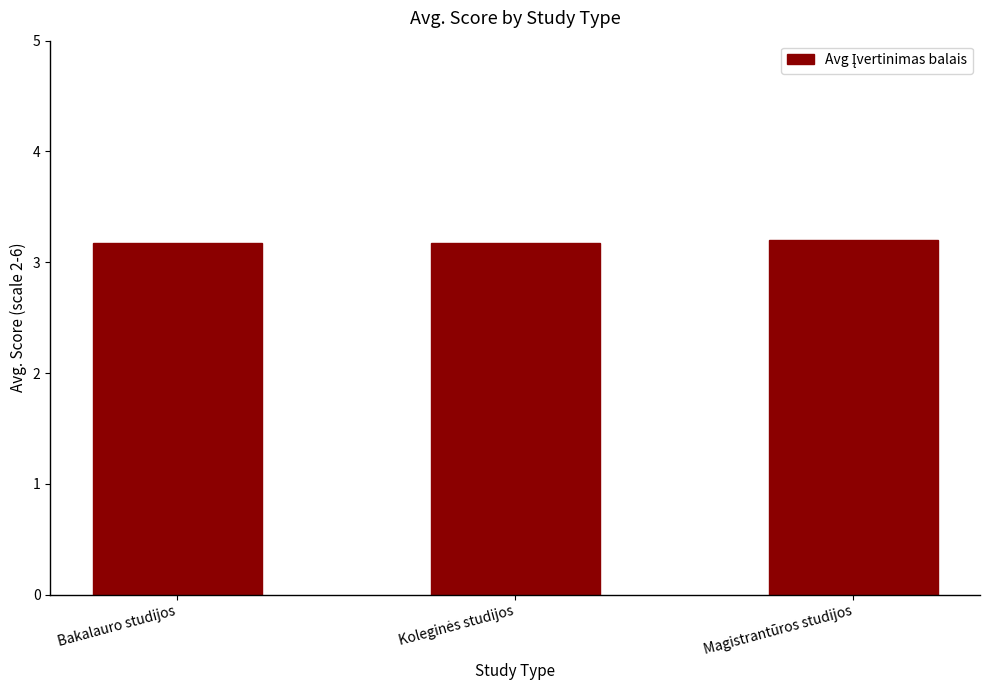

What is the sum of all values?

9.5